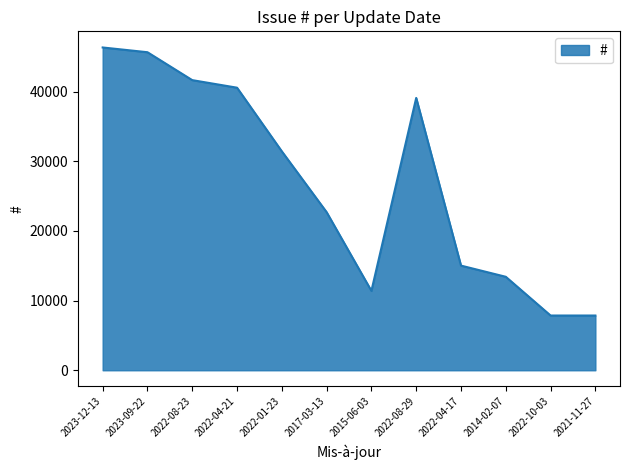

What is the minimum value shown in the chart?

7859